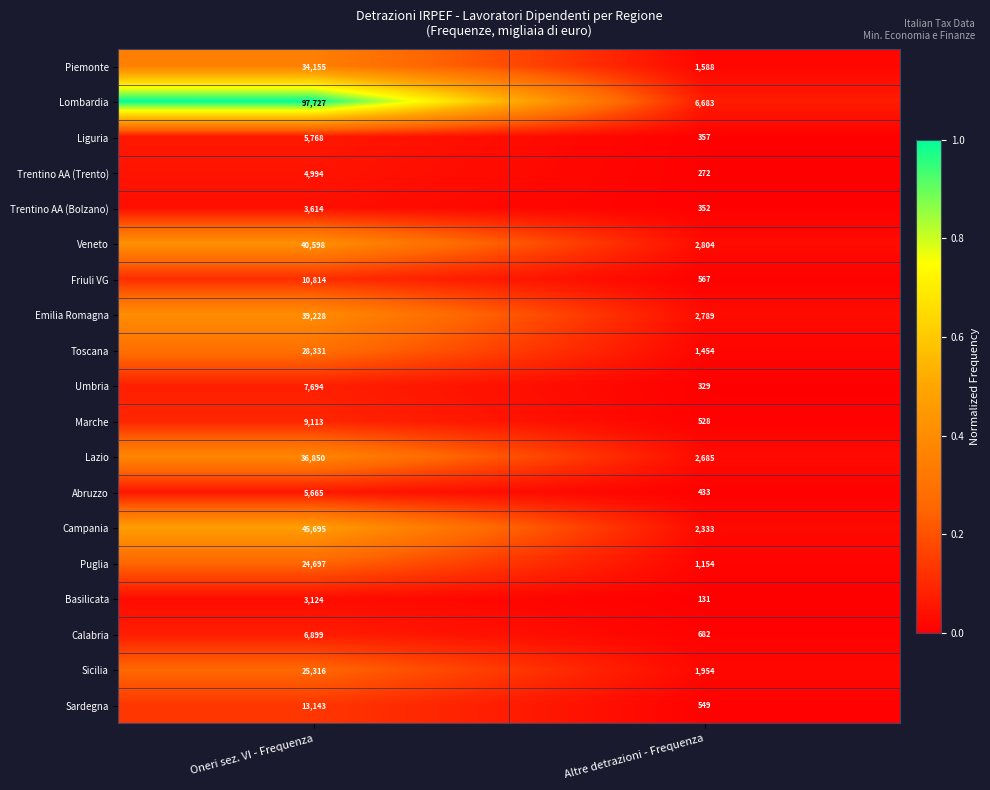

The Sicilia series shows 1954 at Altre detrazioni - Frequenza. True or false?

True